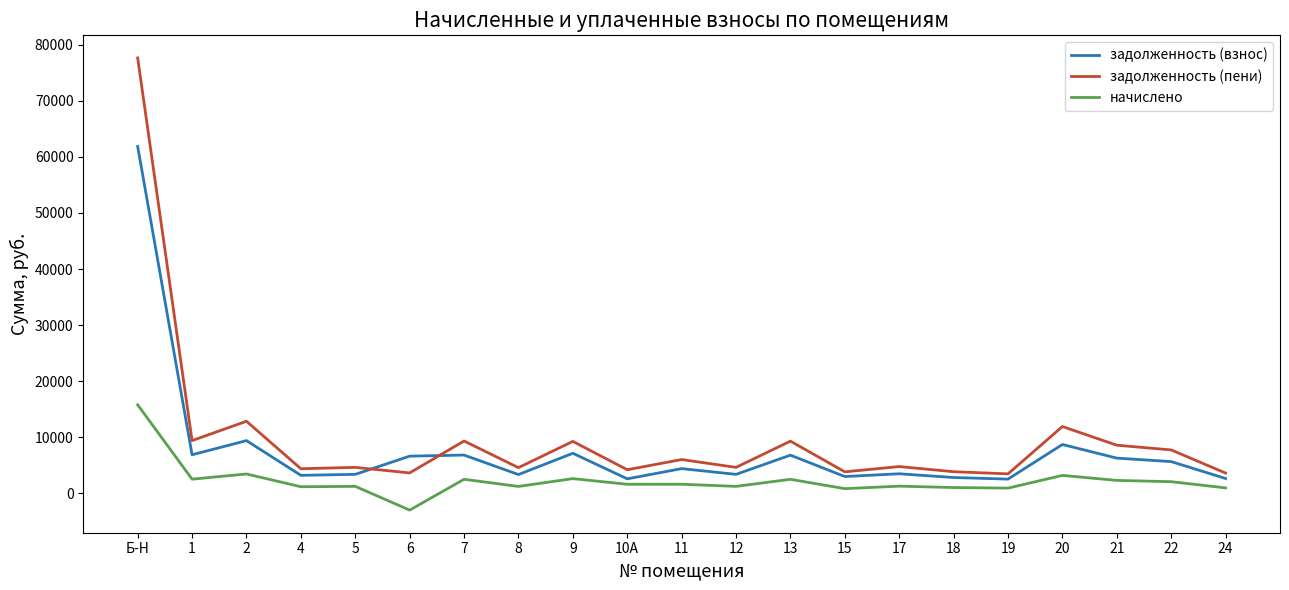

Between 20 and 24, which series saw the biggest shift?

задолженность (пени)